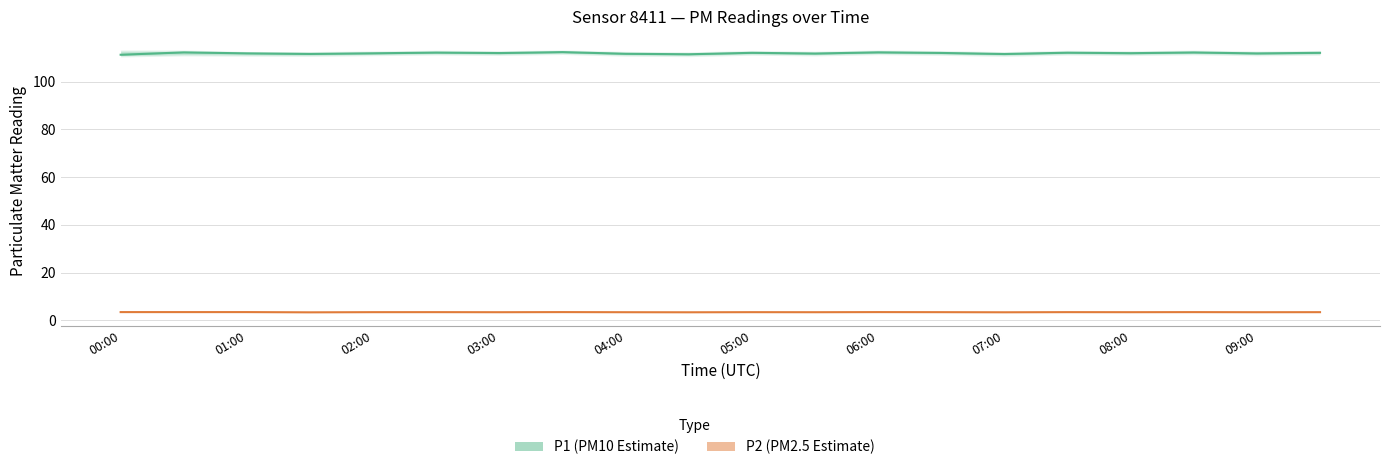

What is the total value across all series at 06:00?

115.7